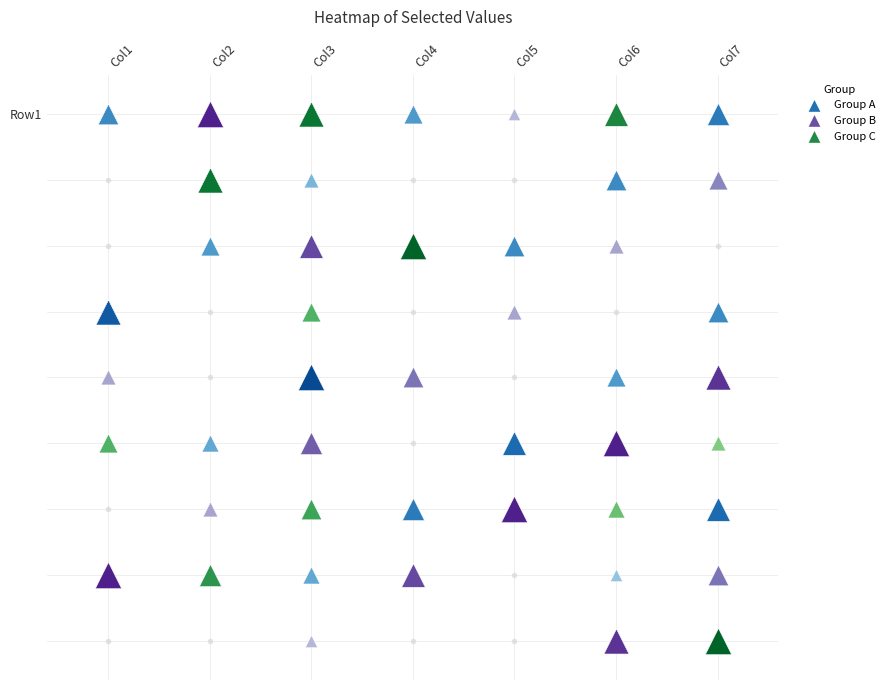

Count the number of categories in the chart.

7